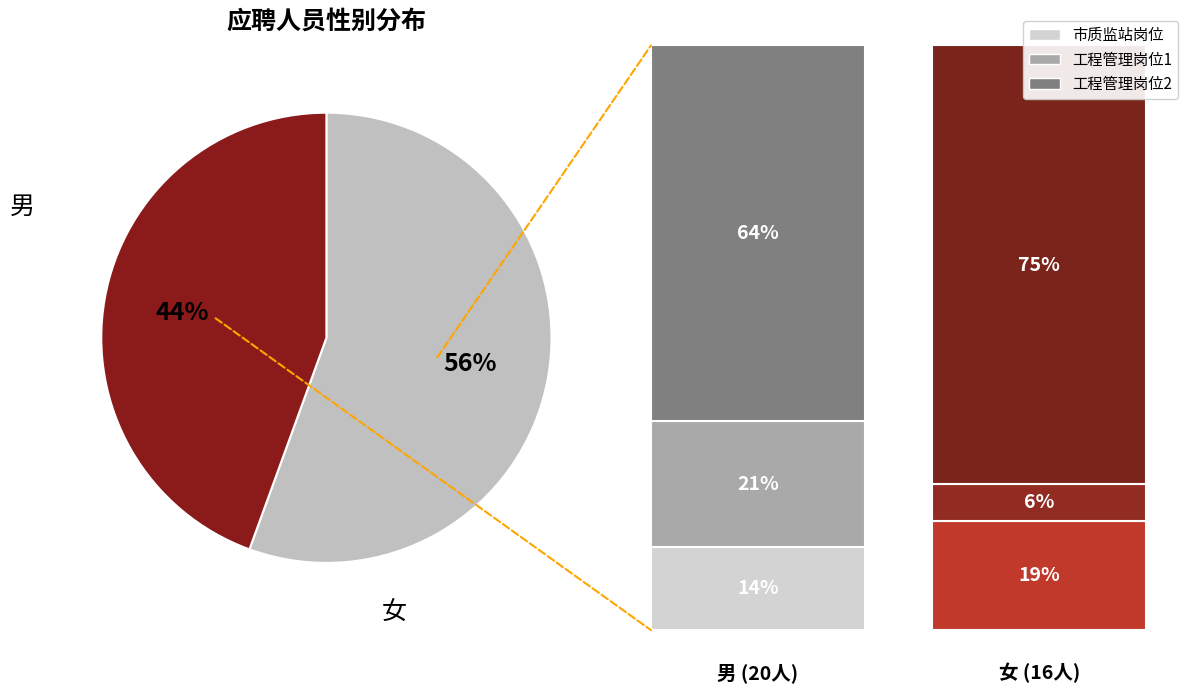

Is there a majority slice in this chart?

Yes